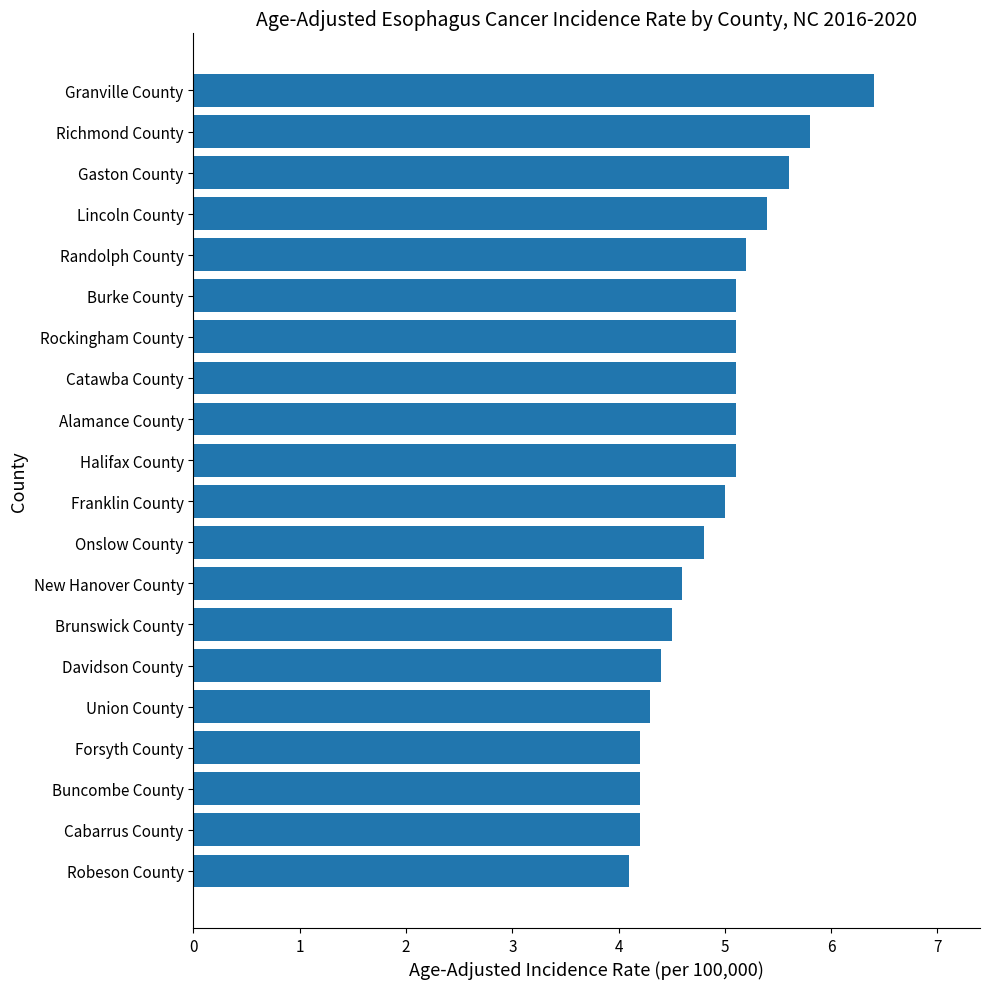

What is the sum of the values at Randolph County and Granville County?

11.6